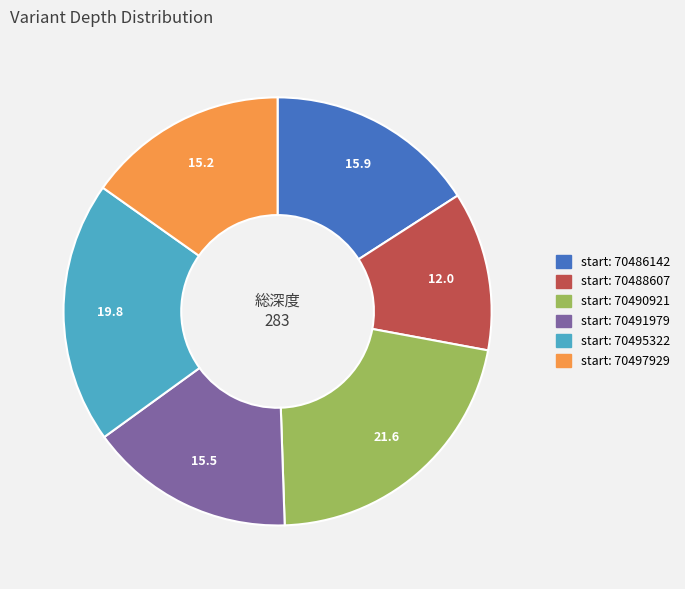

Does any single category account for the majority?

No